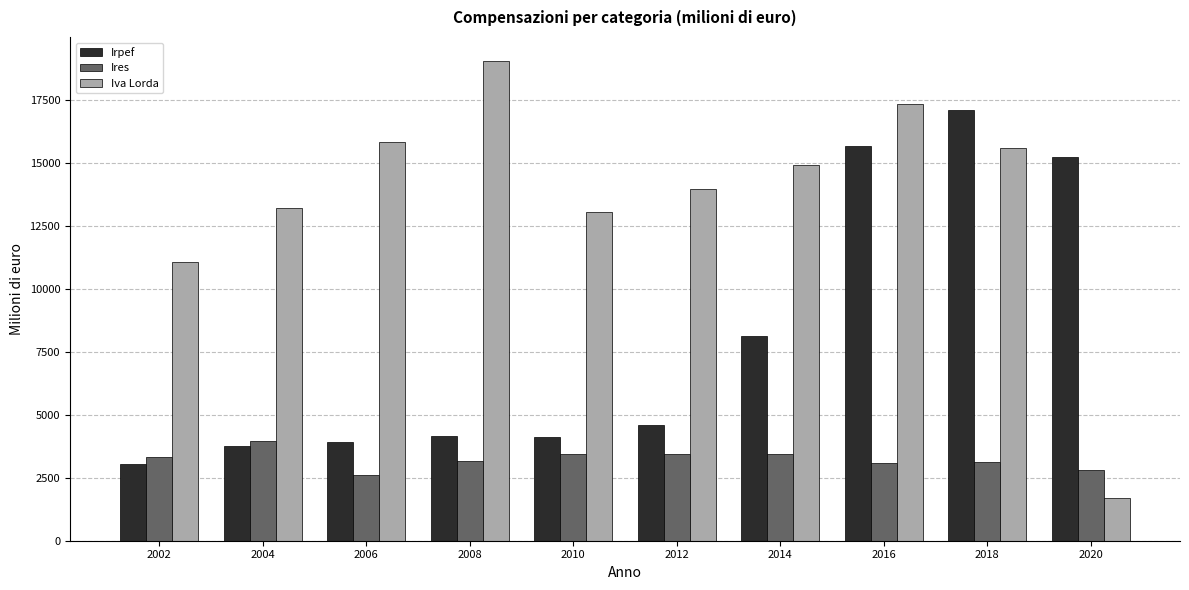

How many distinct data groups are displayed?

3